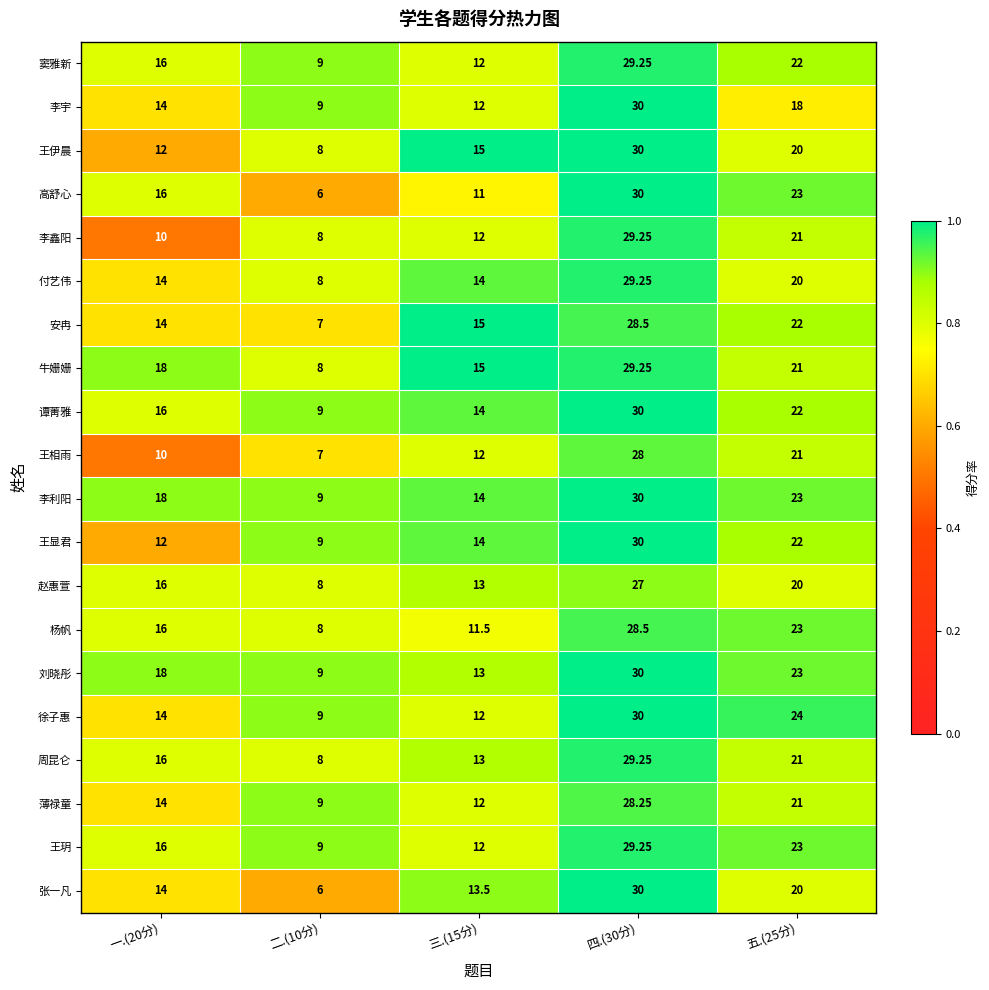

Is the value of 窦雅新 at 一.(20分) greater than the value of 徐子惠 at 一.(20分)?

Yes